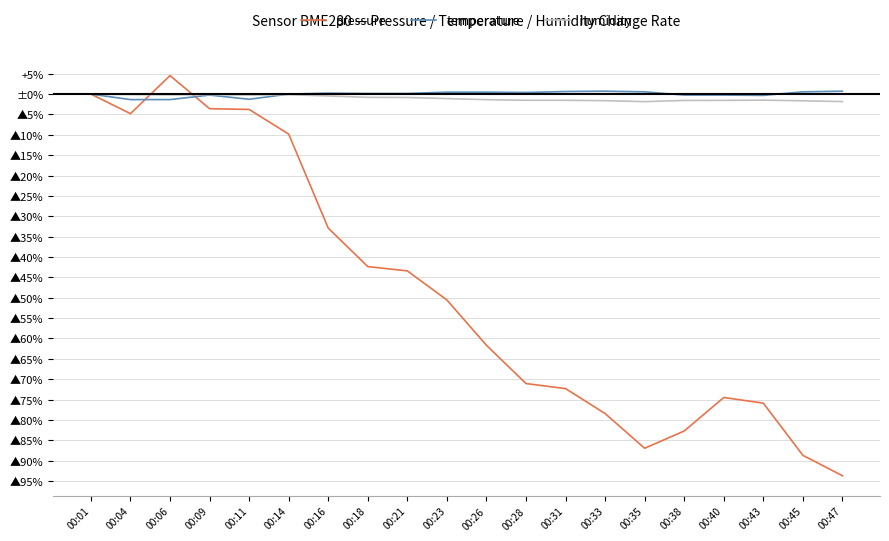

What is the value of the pressure point at the 6th from the left?

-9.8